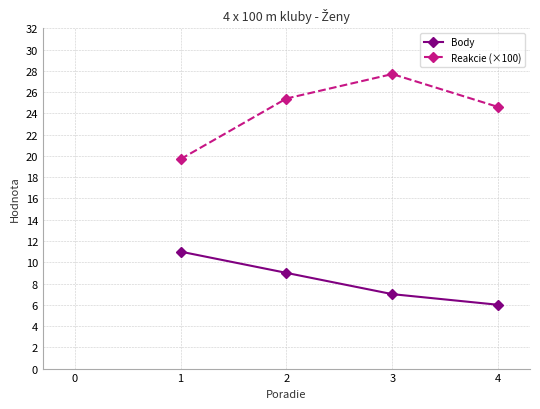

Reading left to right, what are all the values shown in this chart?

Body: 11.0	9.0	7.0	6.0
Reakcie (×100): 19.7	25.4	27.7	24.6